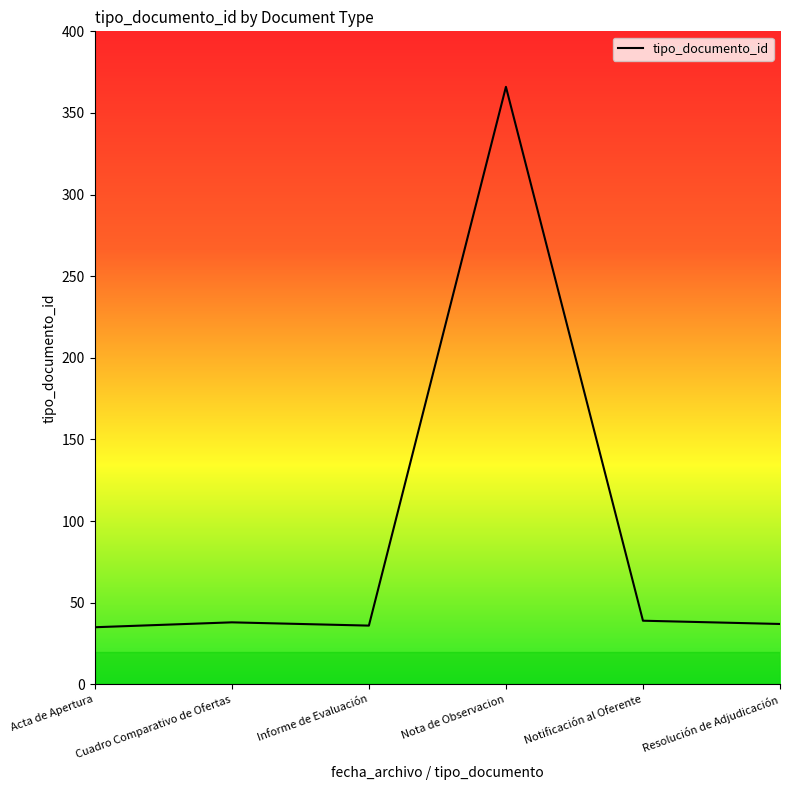

True or false: the data has more than 0 interior local peaks.

True